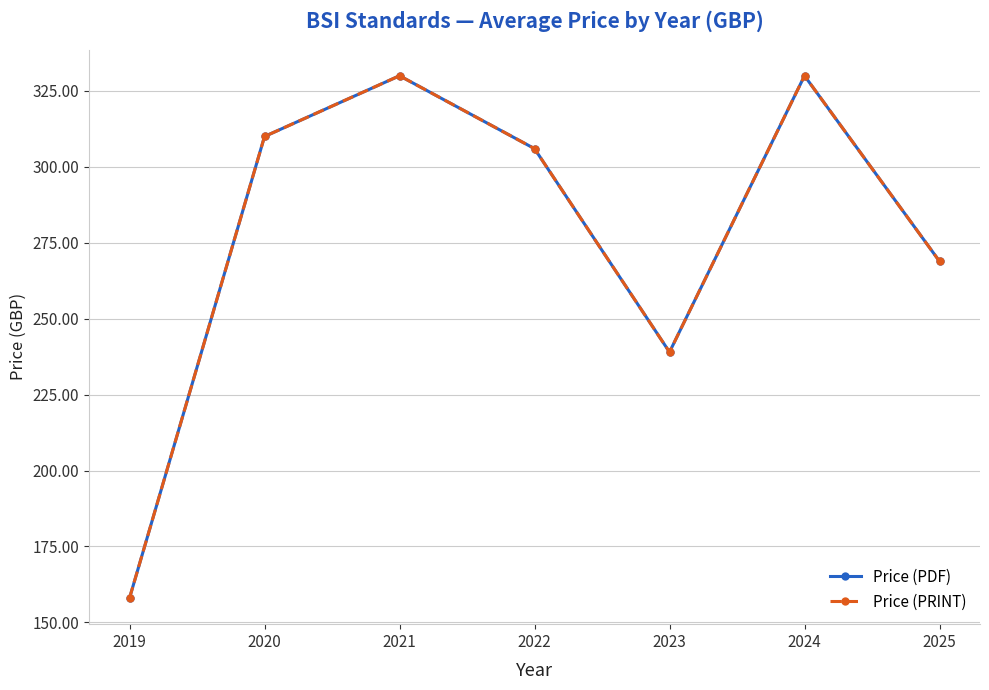

What is the difference between the second highest and second lowest values in the Price (PRINT) series?

91.0